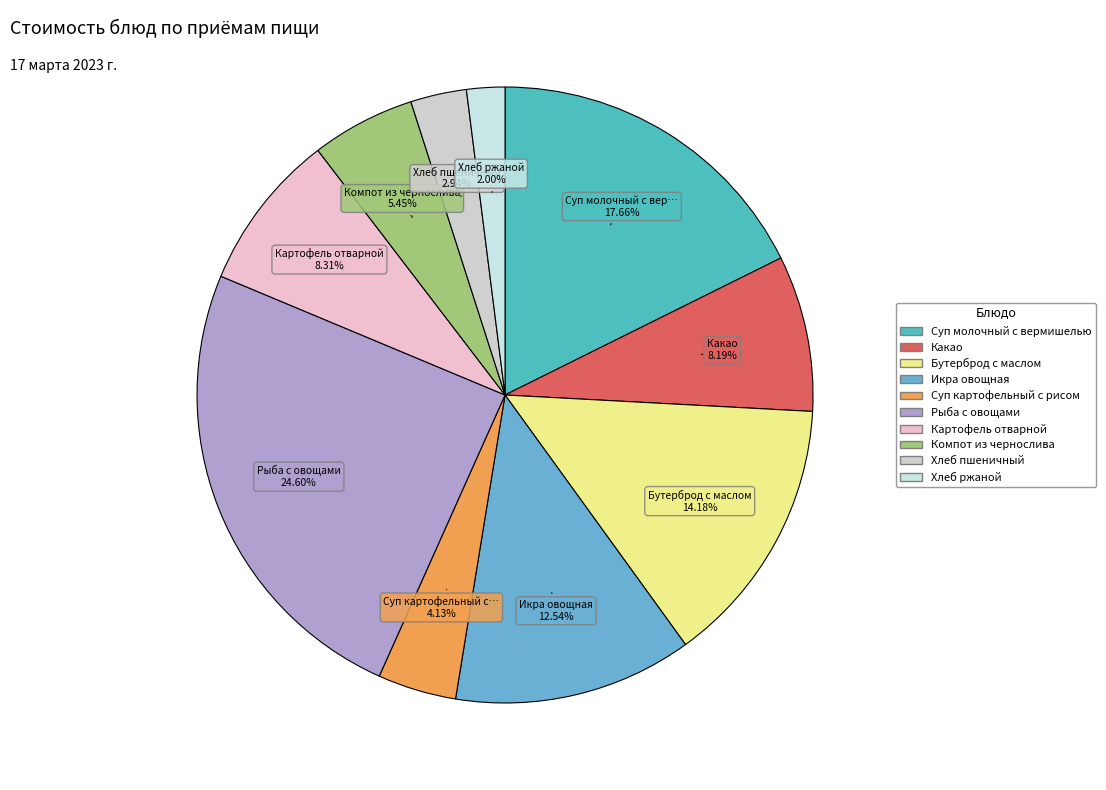

To the nearest percent, what is the difference between the Хлеб ржаной and Хлеб пшеничный slice percentages?

1%